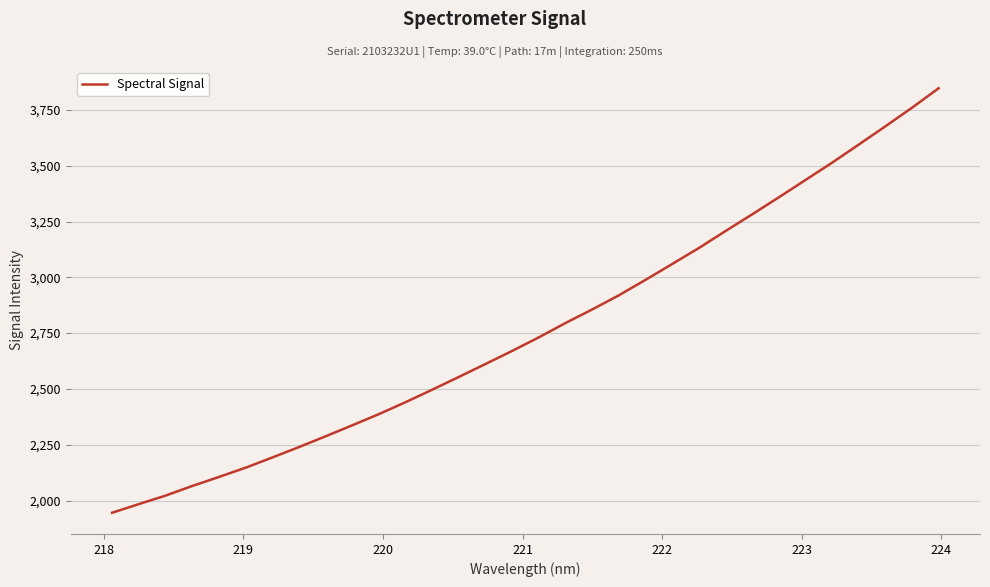

What is the difference between the maximum and minimum values?

1902.2